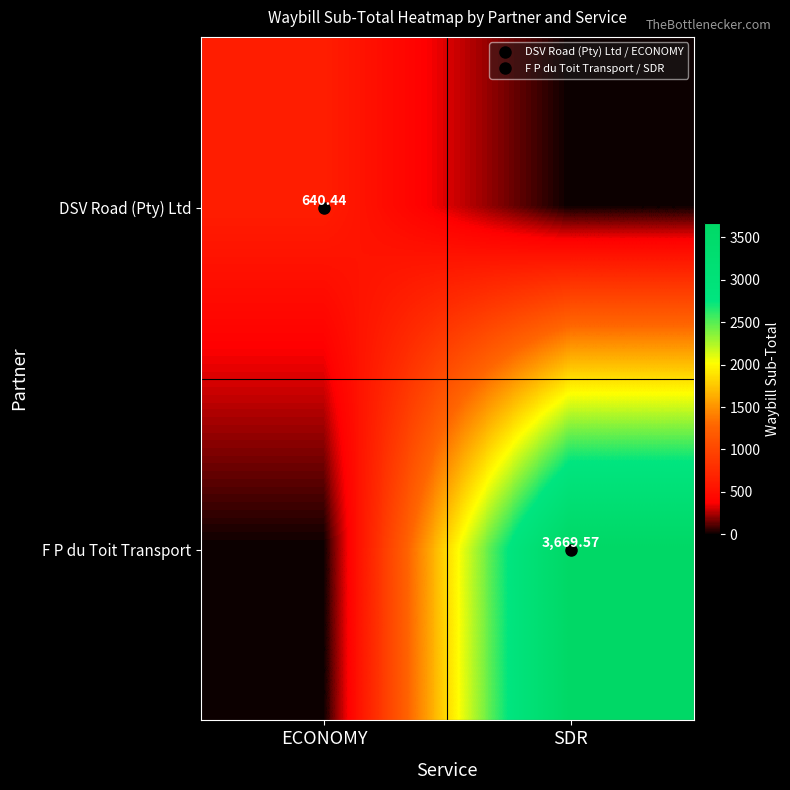

At which label does F P du Toit Transport reach its peak?

SDR